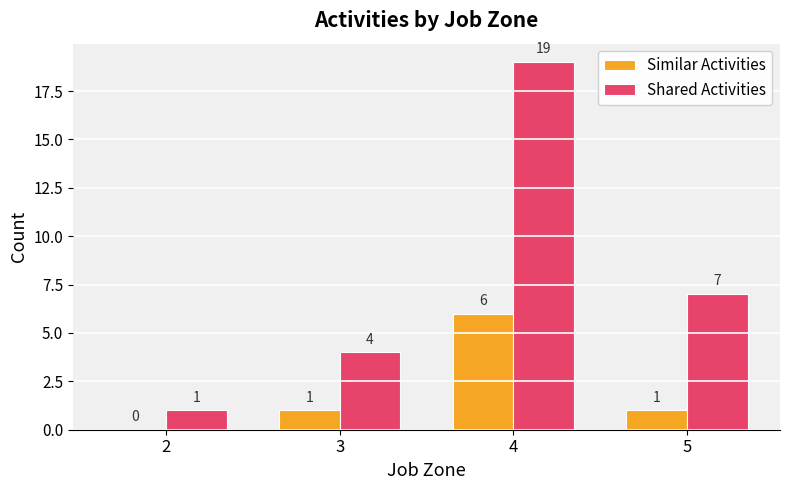

Which series has the largest total across all categories?

Shared Activities